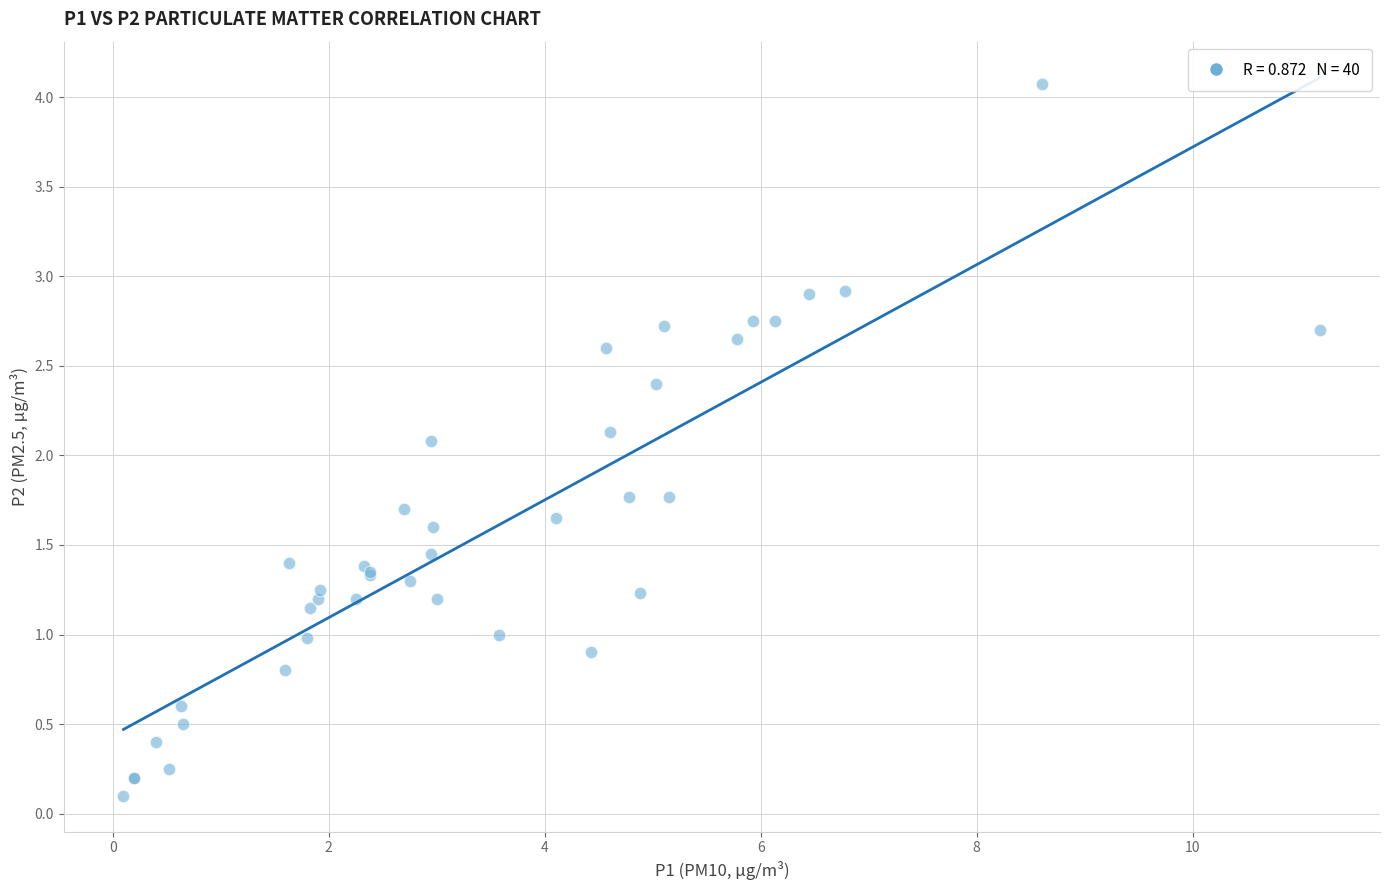

What Y value in the scatter plot is closest to 2?

2.1